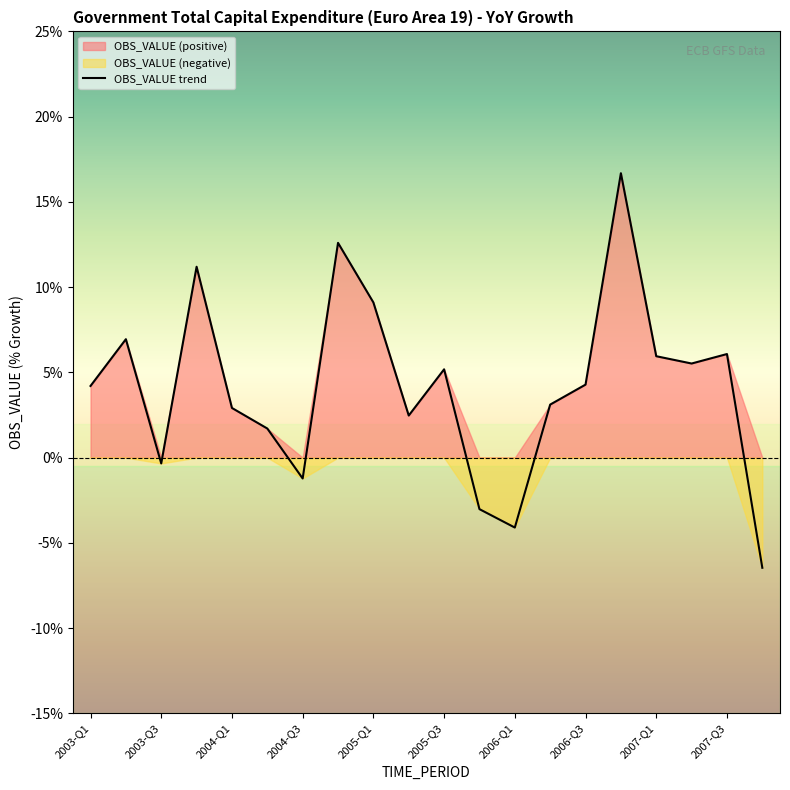

How many series are shown in this chart?

1